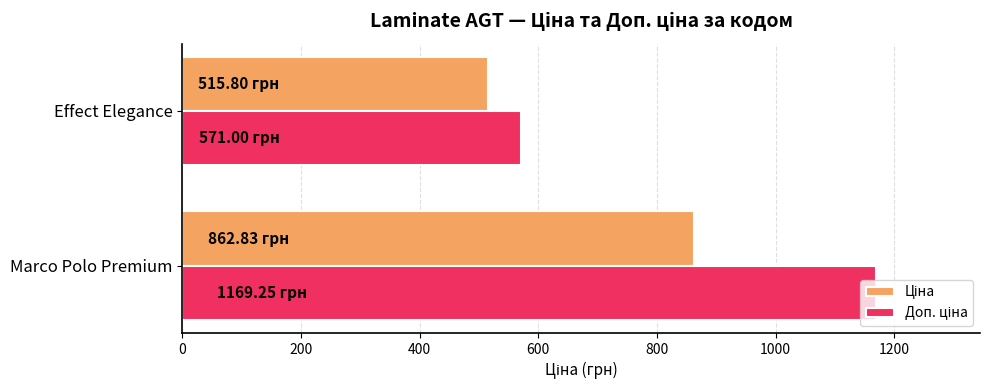

At which category is the sum across all series the highest?

Marco Polo Premium